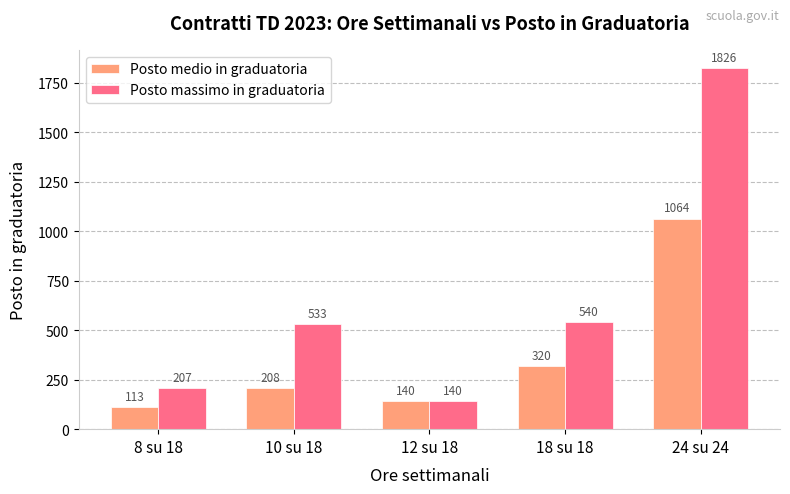

What is the value of the Posto massimo in graduatoria bar at the 4th from the left?

540